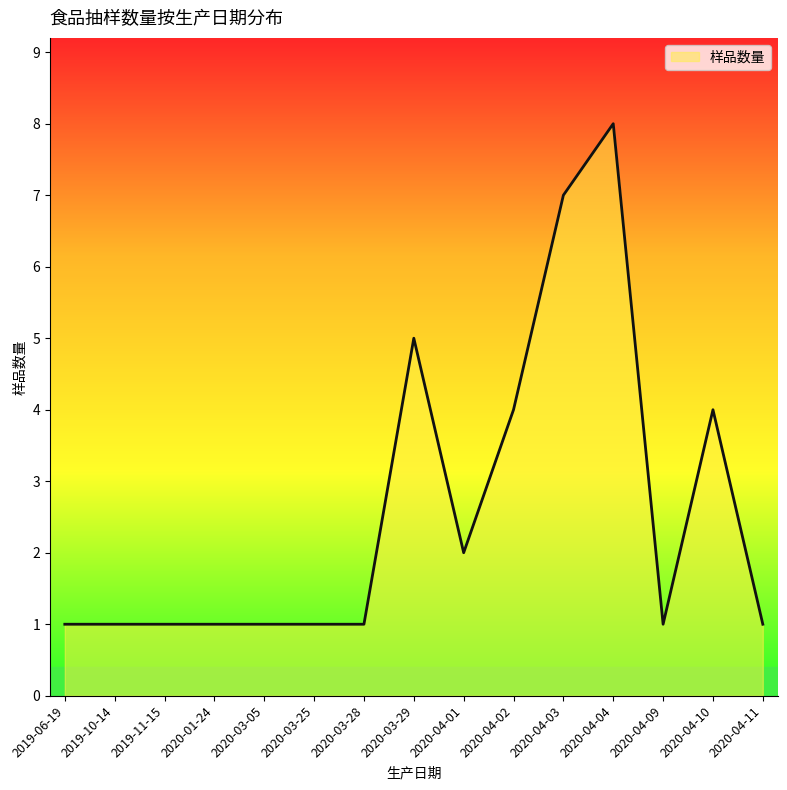

True or false: the data shows 1 at 2020-03-05.

True